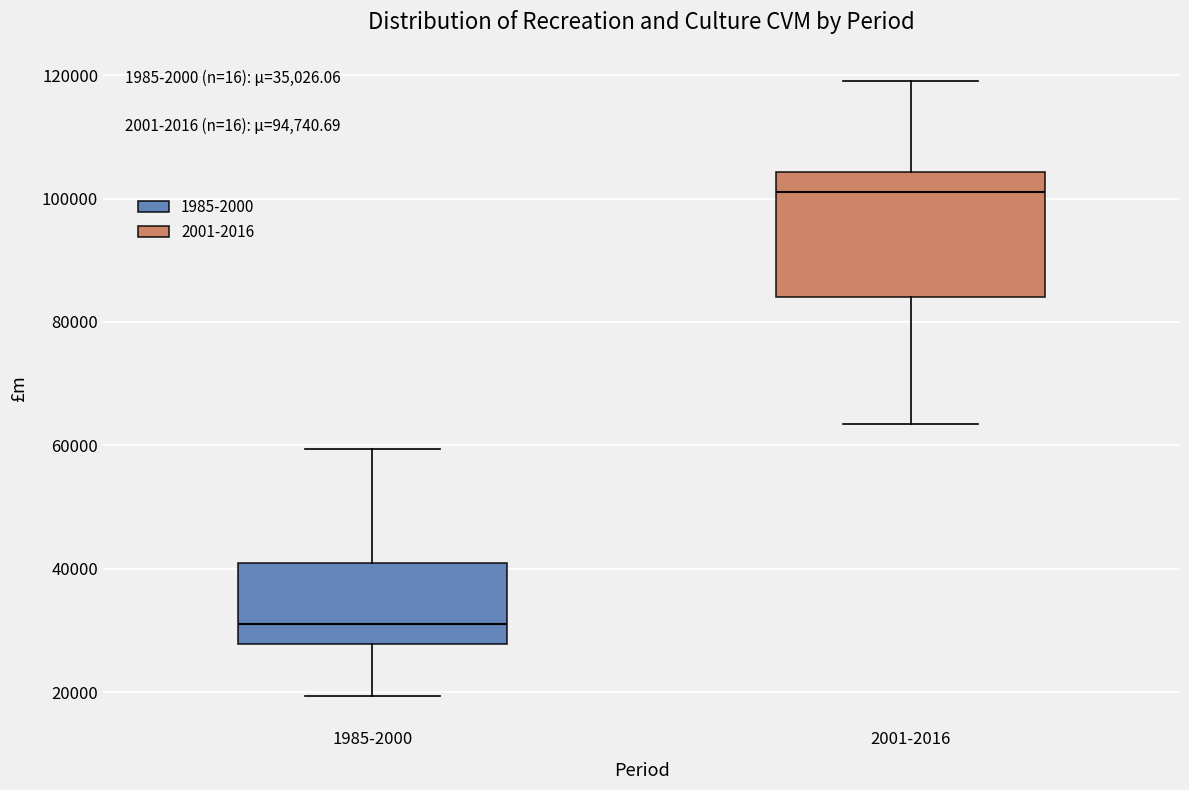

Which box is the tallest, from its lower edge to its upper edge?

2001-2016